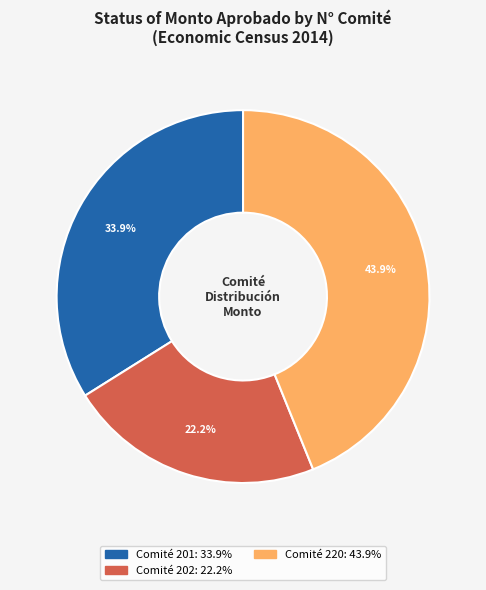

Does any single category account for the majority?

No